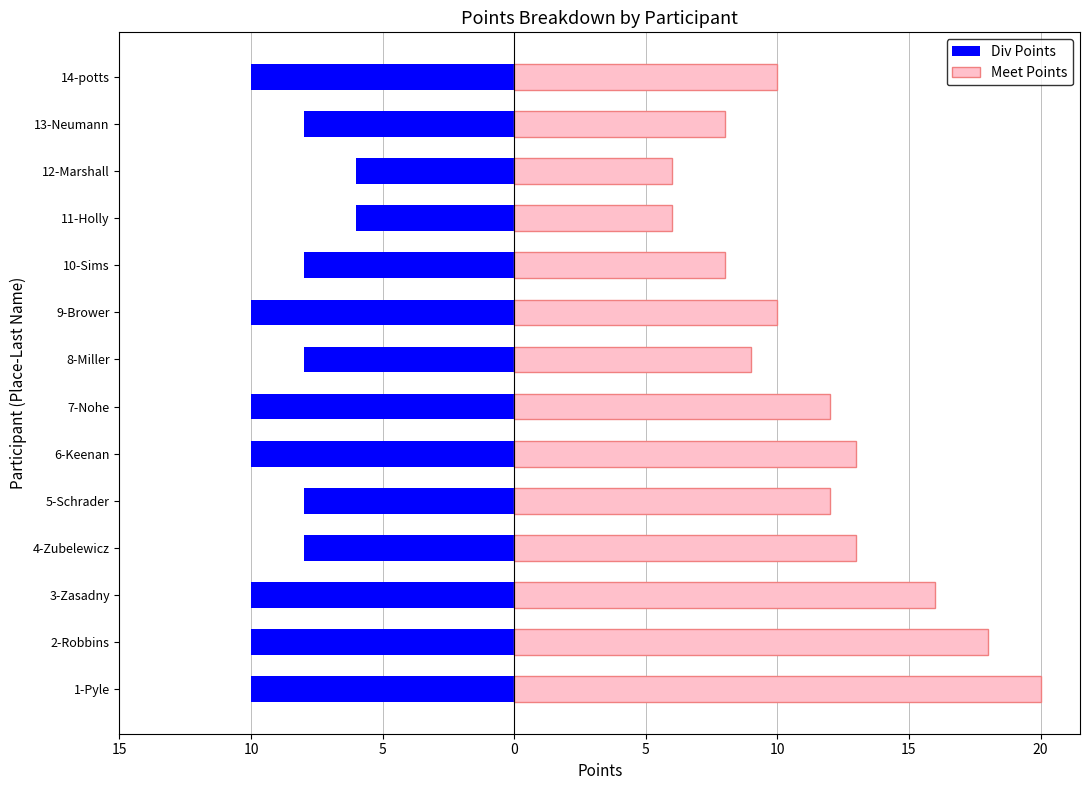

What is the spread (max minus min) of values at 1-Pyle?

30